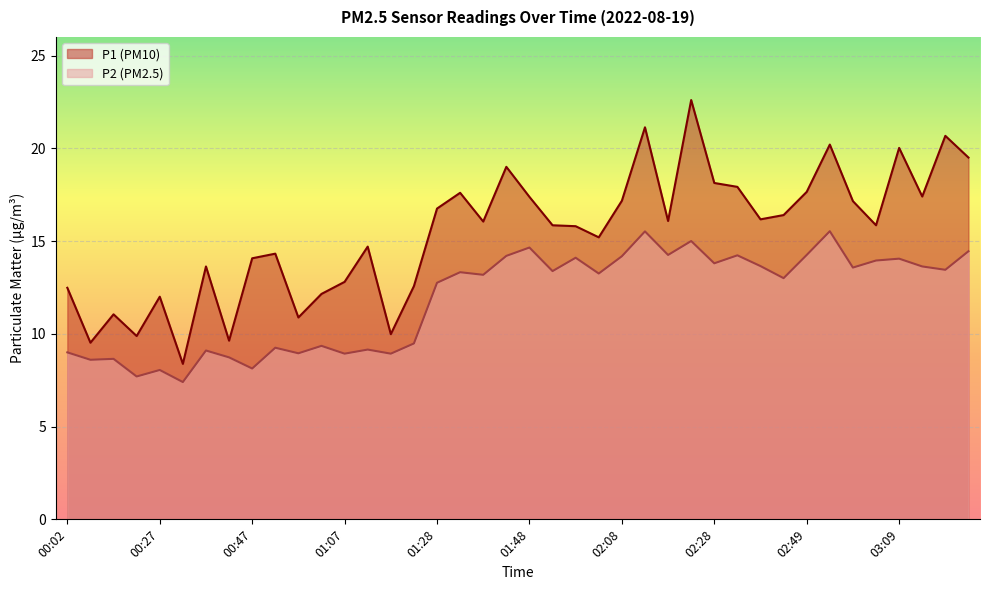

Which label corresponds to the largest value in the chart?

02:23